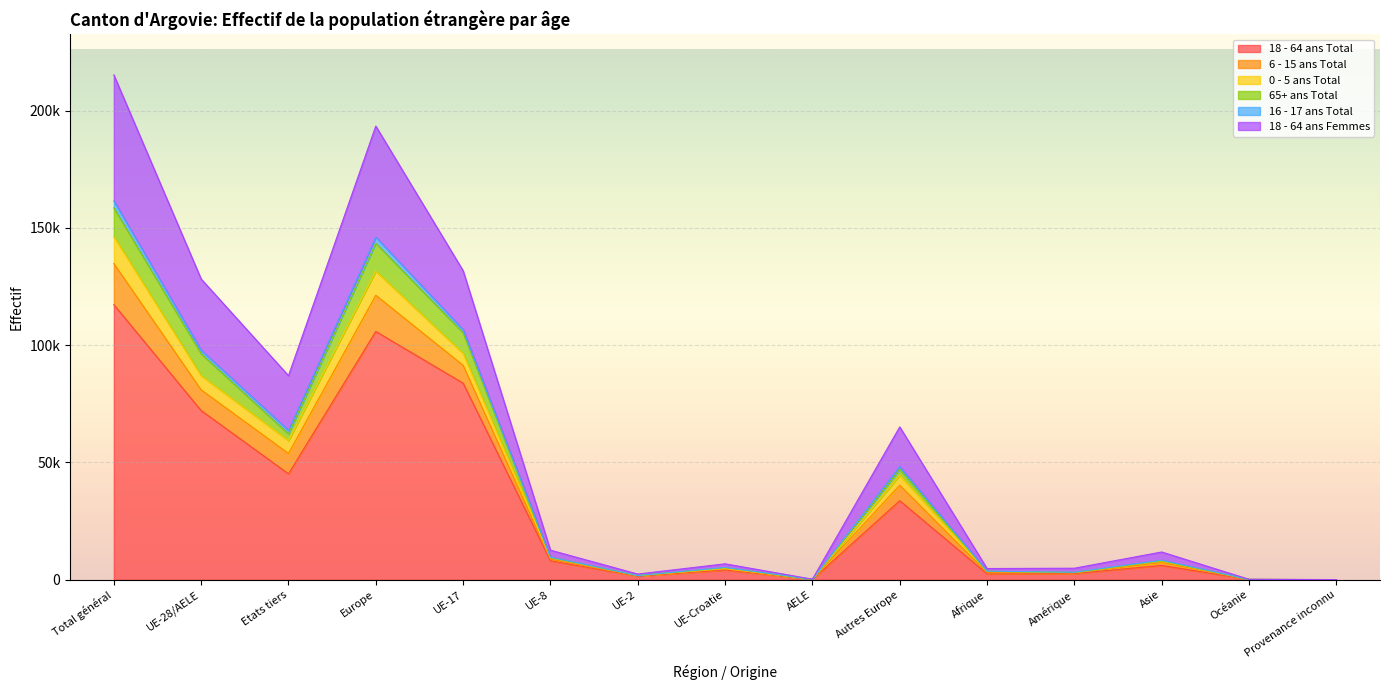

What is the greatest value displayed?

215250